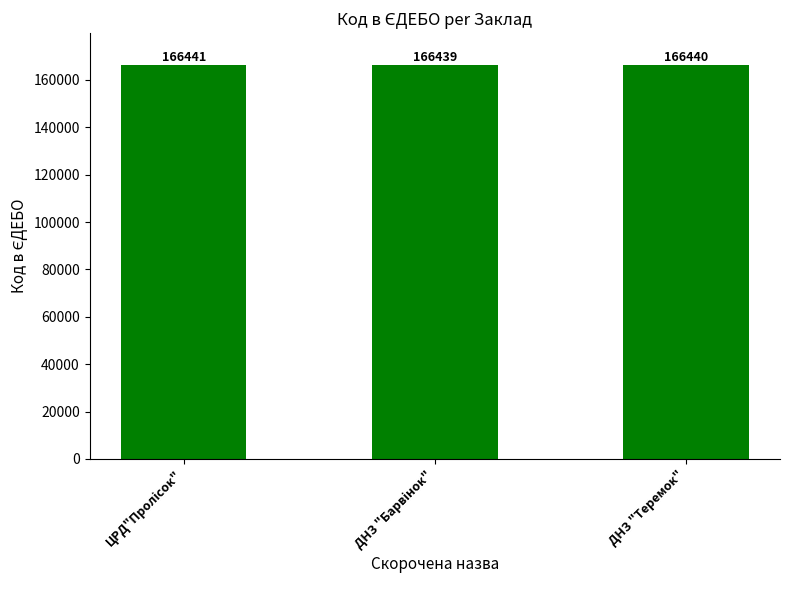

How many distinct data groups are displayed?

1